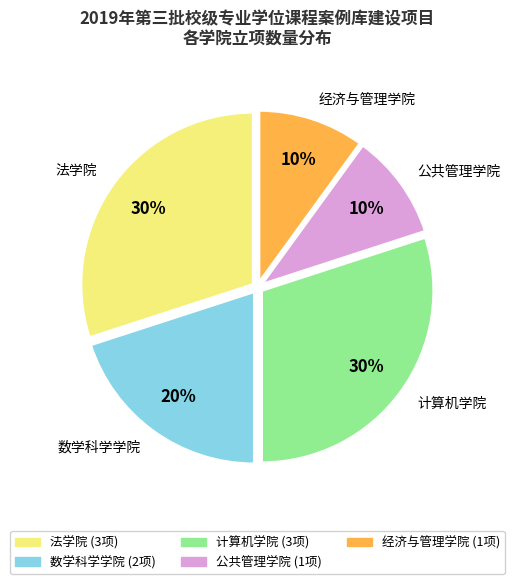

How many segments does this pie chart have?

5